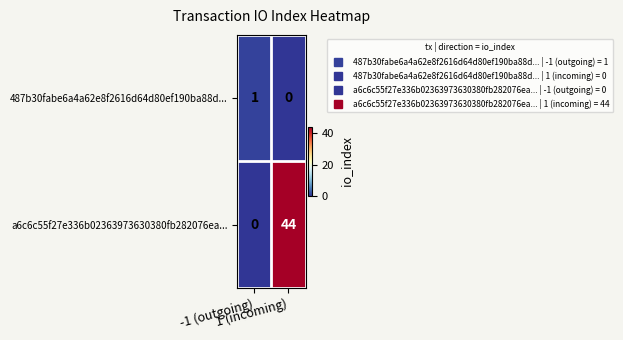

List the series in order of their overall mean, lowest first.

487b30fabe6a4a62e8f2616d64d80ef190ba88d..., a6c6c55f27e336b02363973630380fb282076ea...